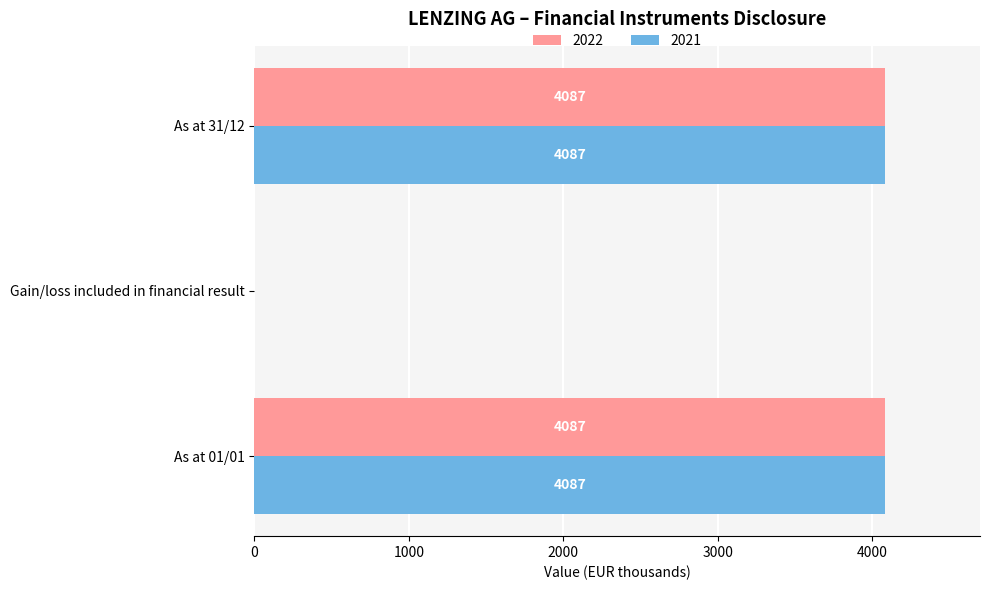

How many 2021 values are between 0 and 4087?

3